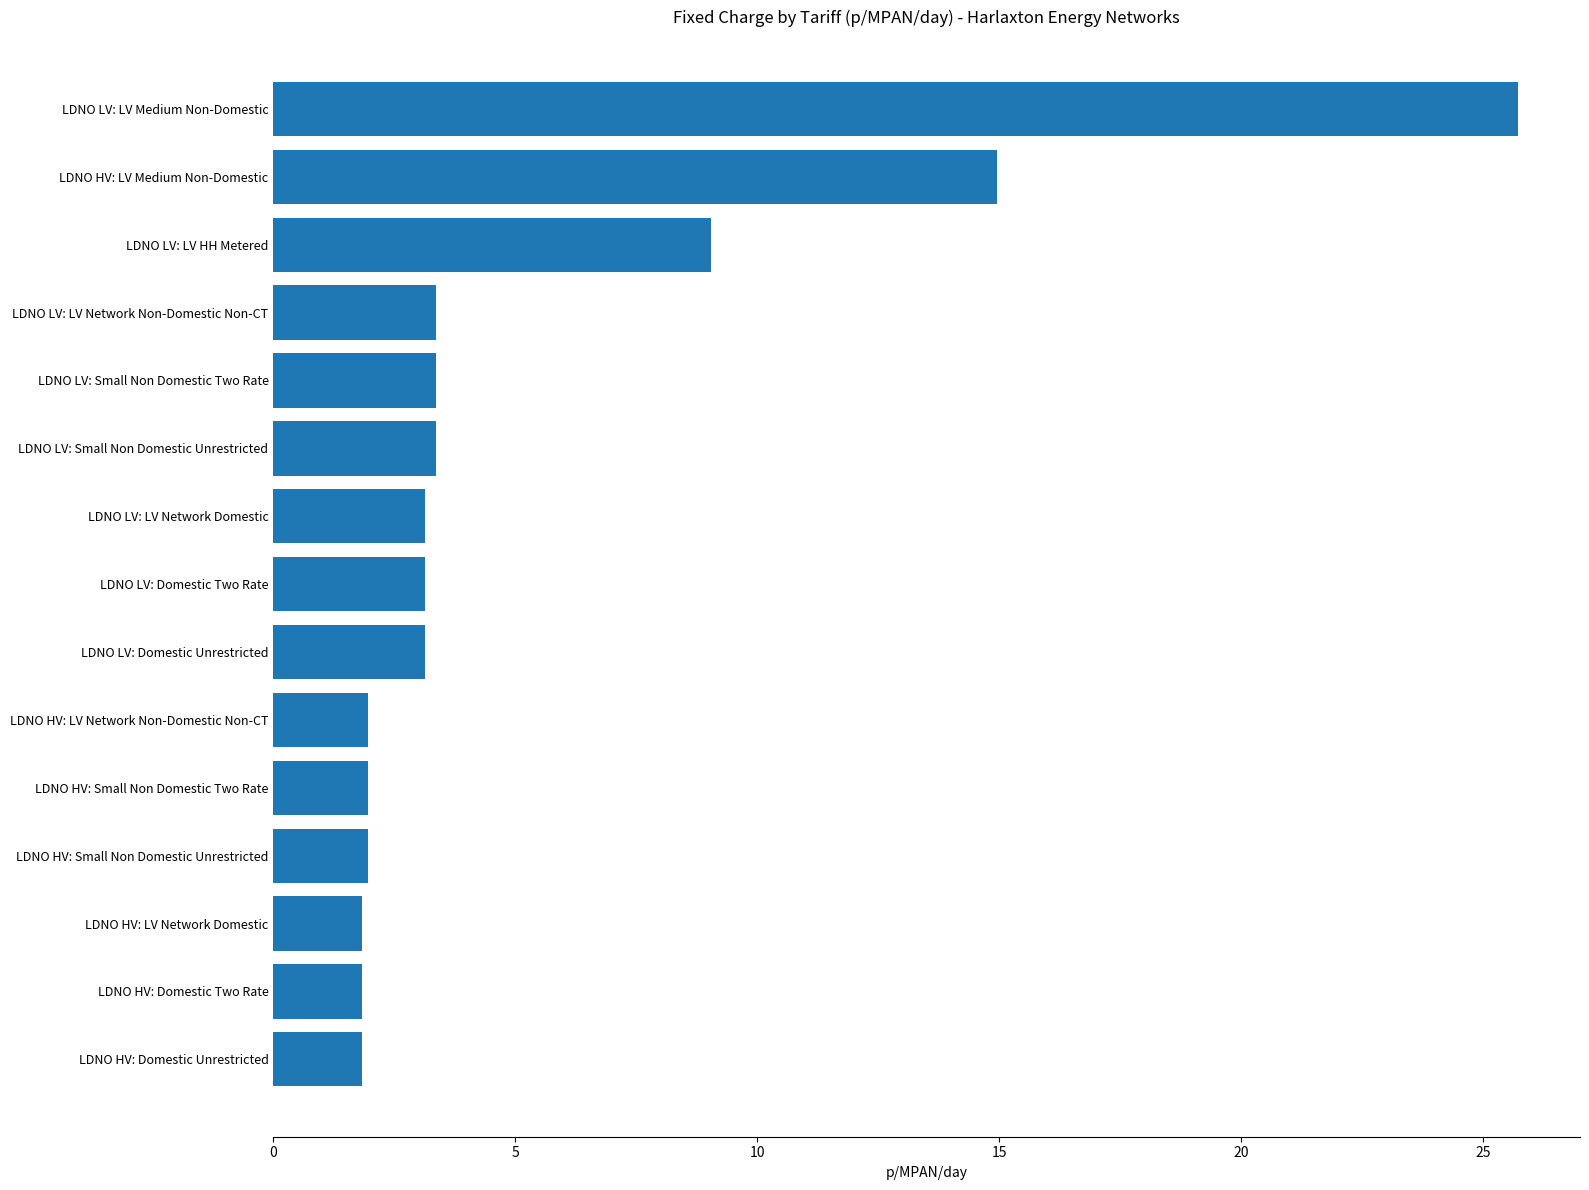

What is the approximate value at LDNO LV: Small Non Domestic Unrestricted?

3.4